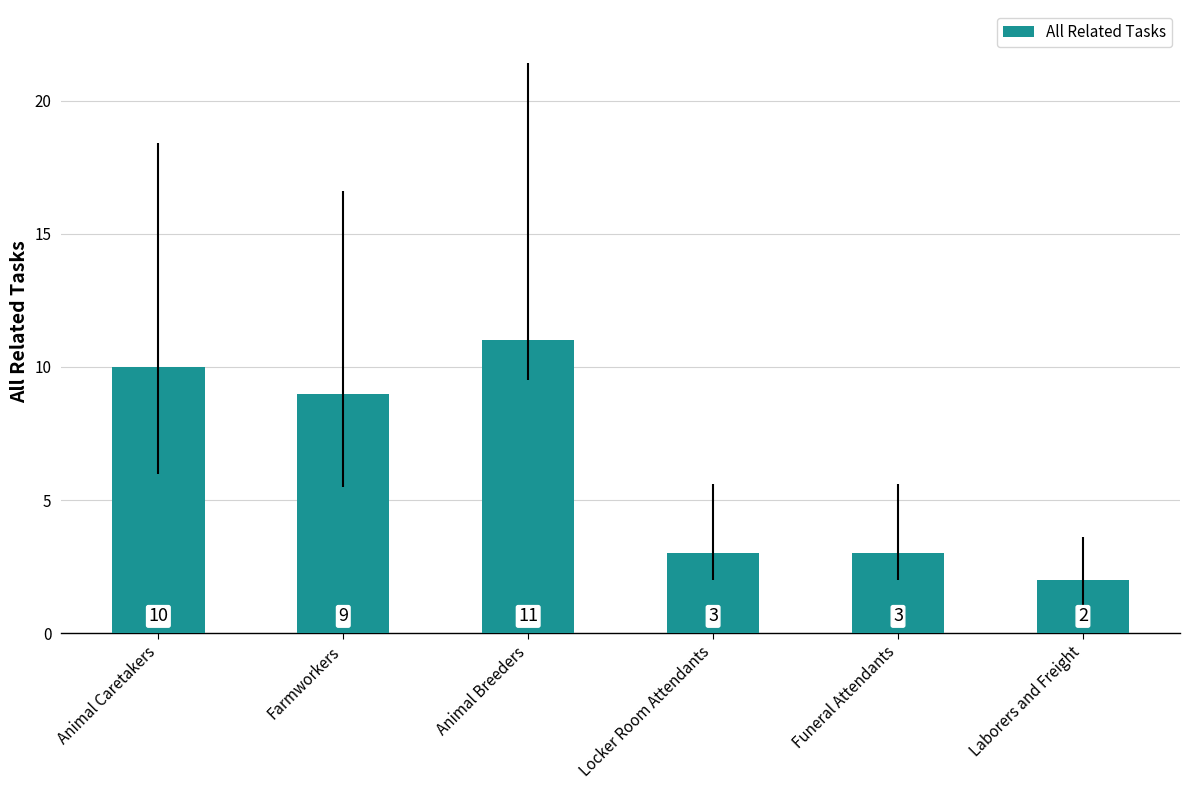

True or false: the data shows 5 at Funeral Attendants.

False